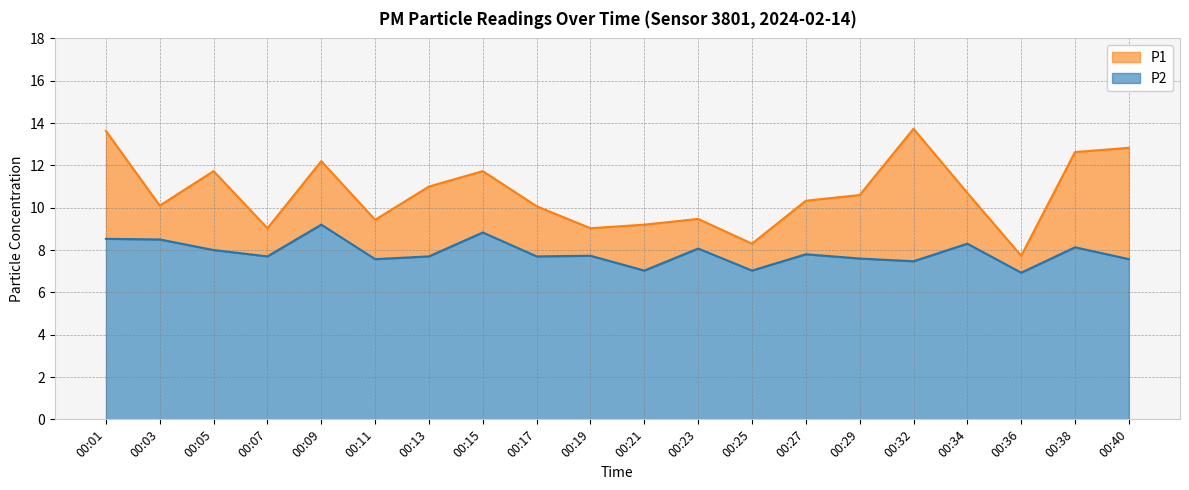

Is it true that P2 equals 7.5 at 00:32?

True